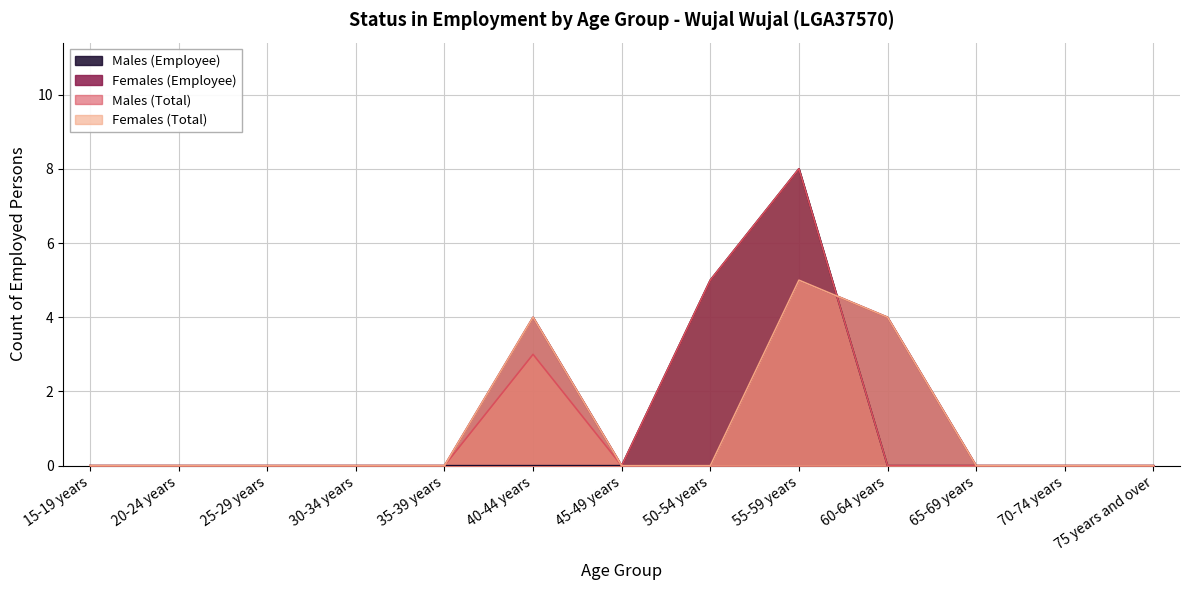

List the series in order of their peak value, highest first.

Males (Employee), Males (Total), Females (Employee), Females (Total)